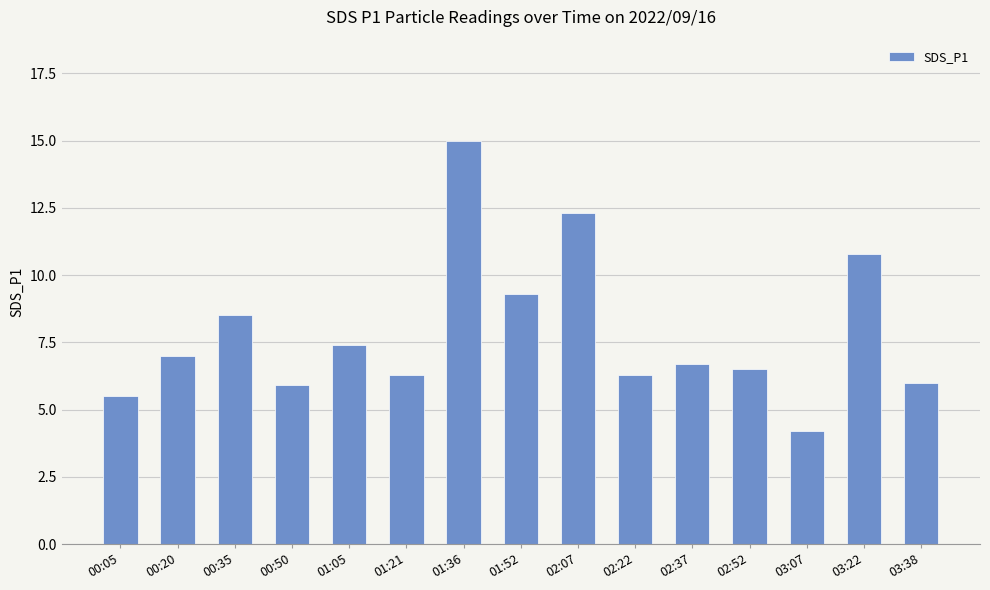

What is the ratio of the value at 00:50 to the value at 03:38?

1.0